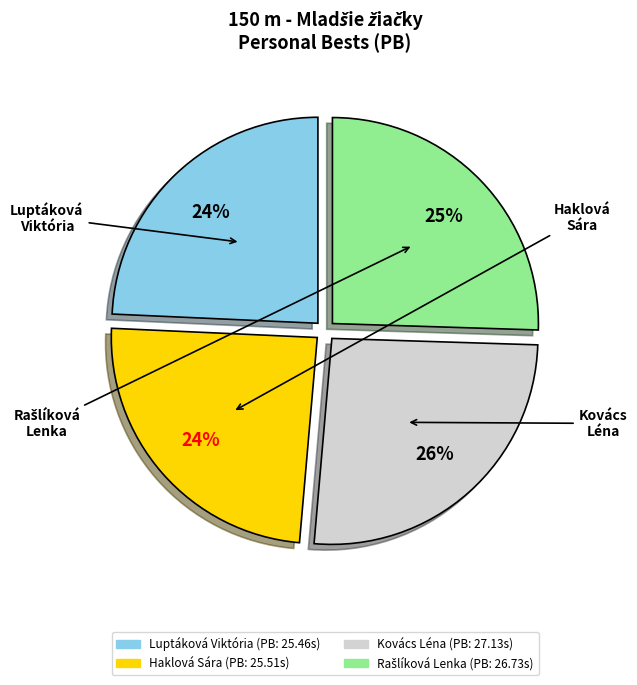

Is there a majority slice in this chart?

No